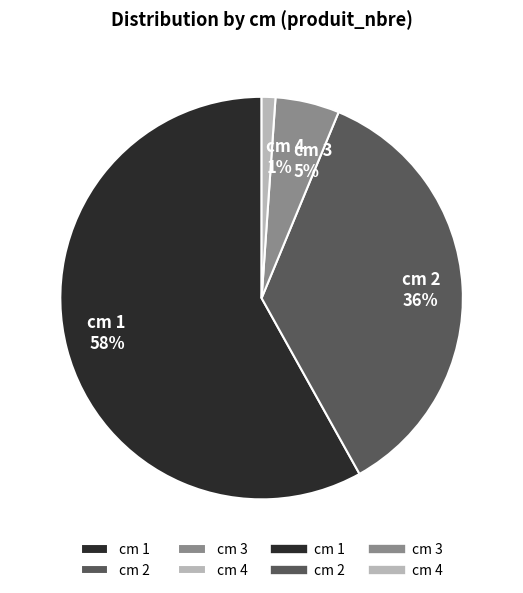

Do cm 1 and cm 2 together represent more than half of the pie?

Yes